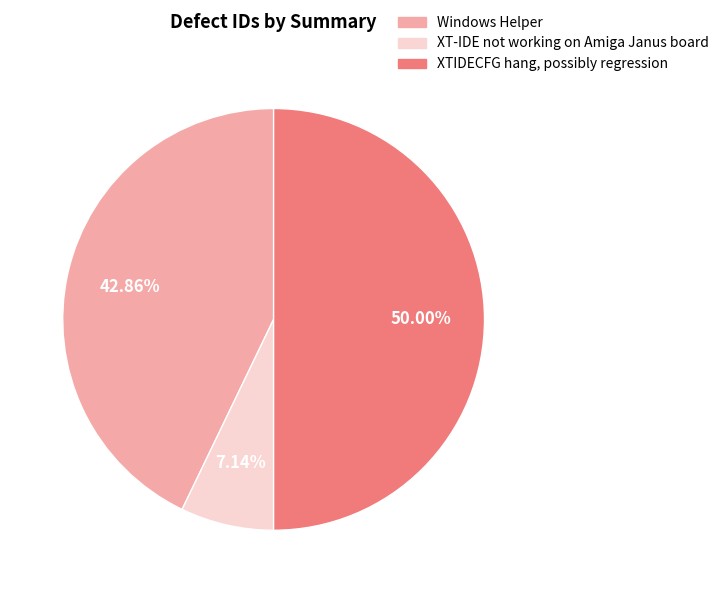

What is the smallest slice in the pie chart?

XT-IDE not working on Amiga Janus board